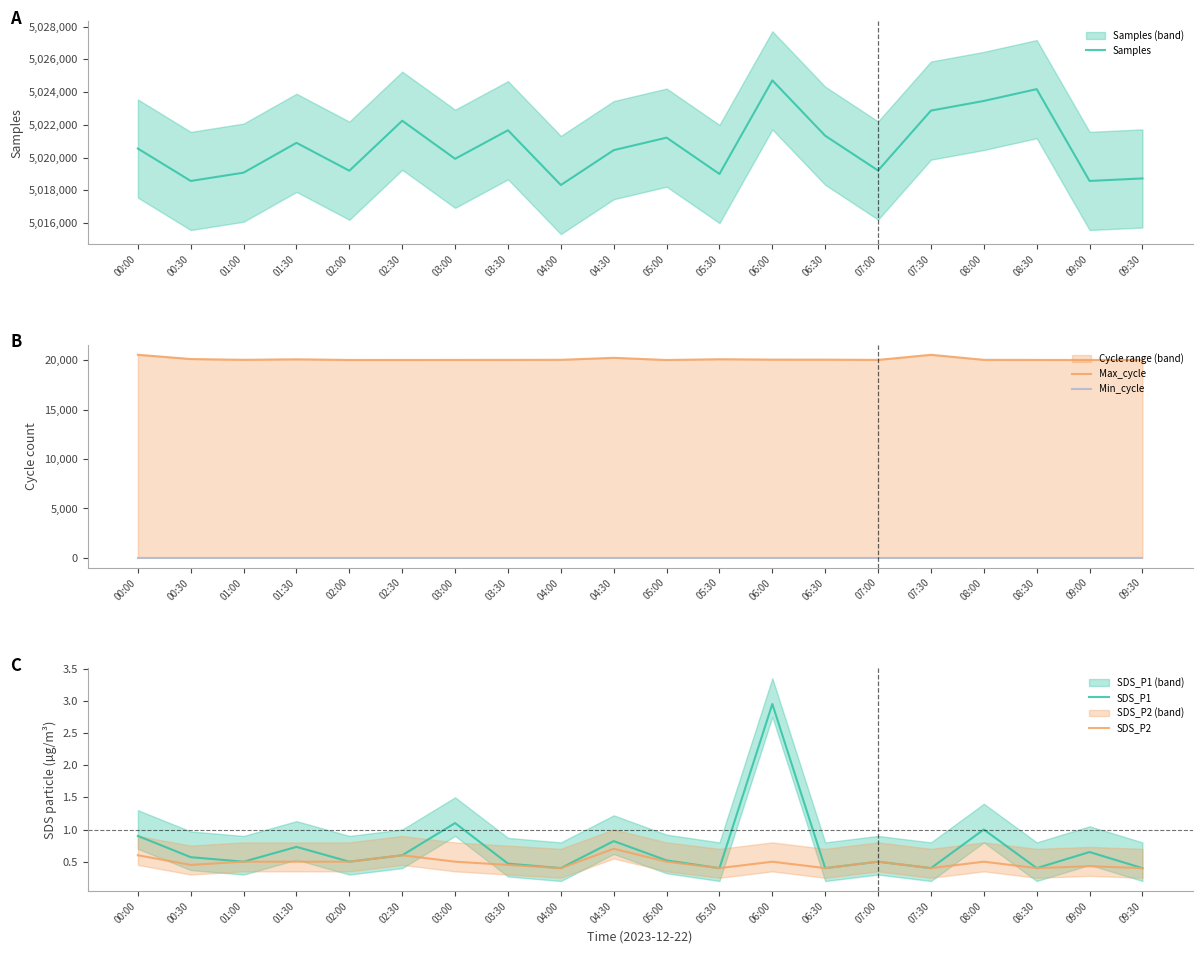

True or false: SDS_P2 and SDS_P1 cross at least once.

False